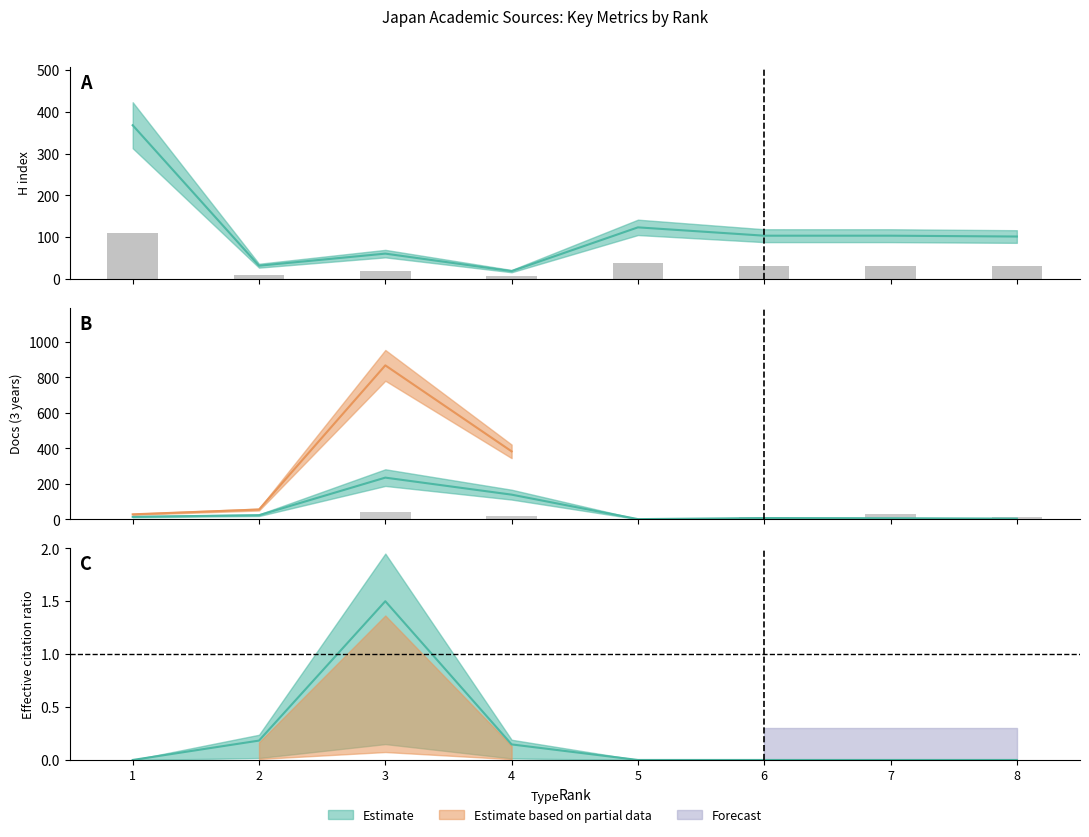

Which category has the highest value in the Citable (bar) series?

3